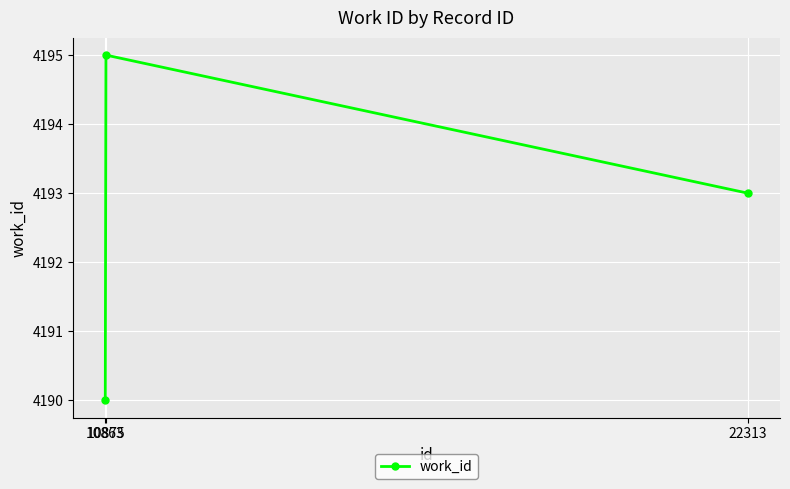

What value does the data have at 22313?

4193